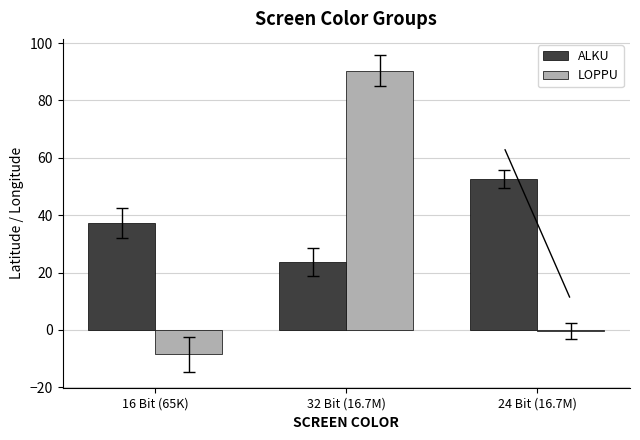

Rank the series by their maximum value, from lowest to highest.

ALKU, LOPPU